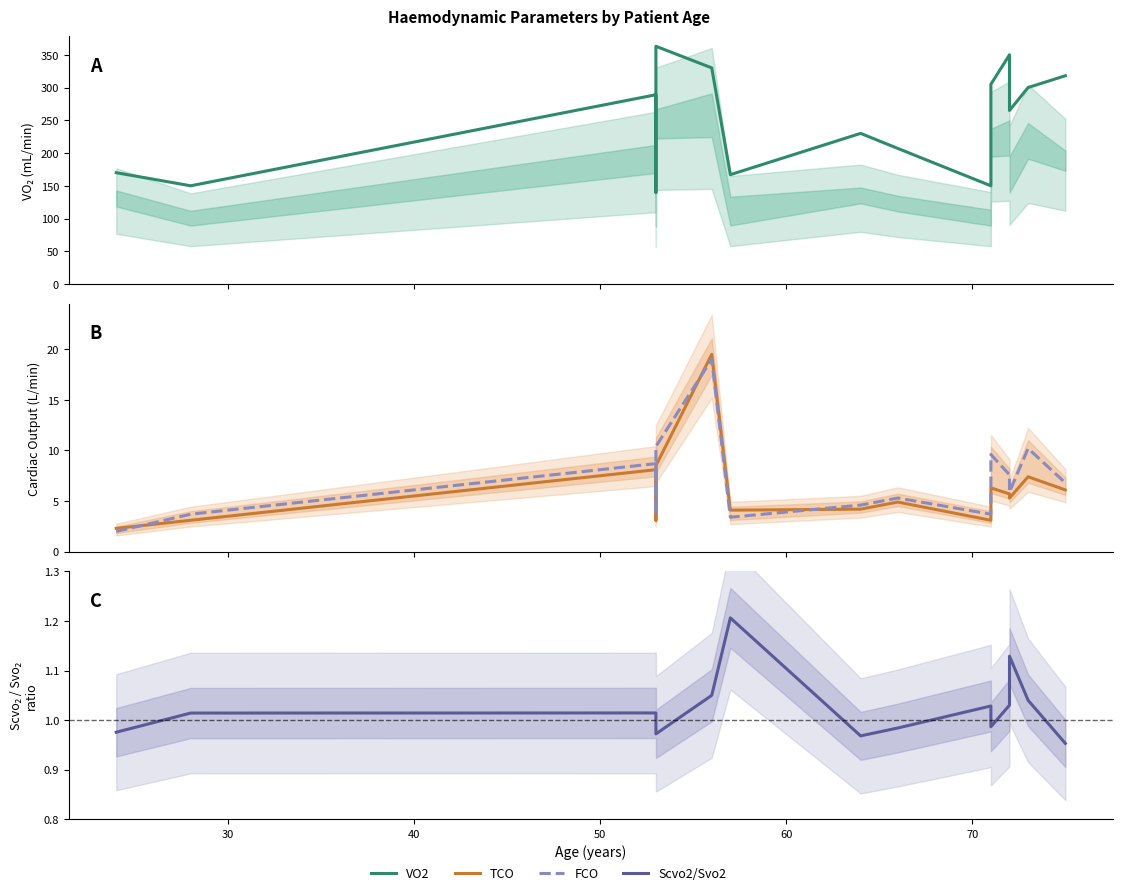

How many data points in VO2 are above 265?

7